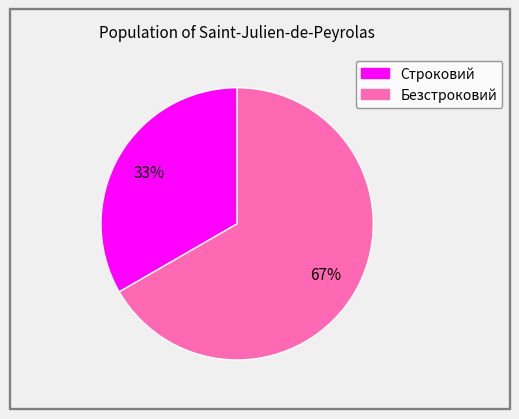

Which has a higher value, Безстроковий or Строковий?

Безстроковий